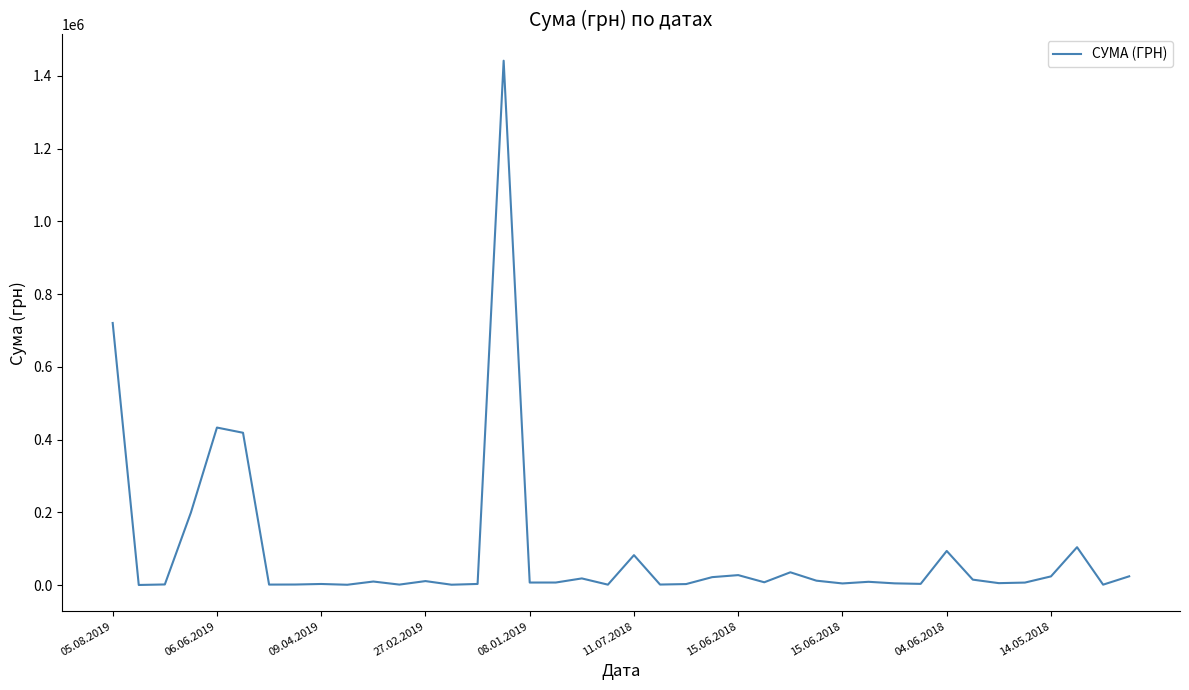

What is the greatest value displayed?

1441837.8